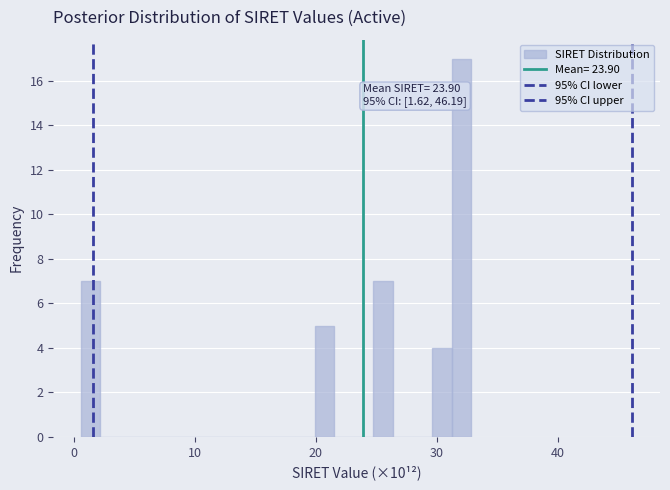

Around what value on the x-axis is the tallest bar? Give the approximate position of its centre, as read against the axis.

32